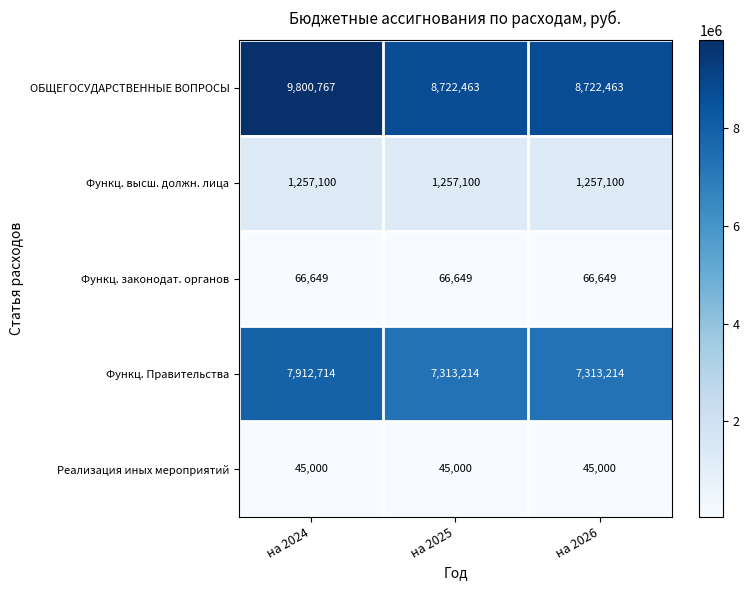

Between на 2024 and на 2026, which series saw the biggest shift?

ОБЩЕГОСУДАРСТВЕННЫЕ ВОПРОСЫ